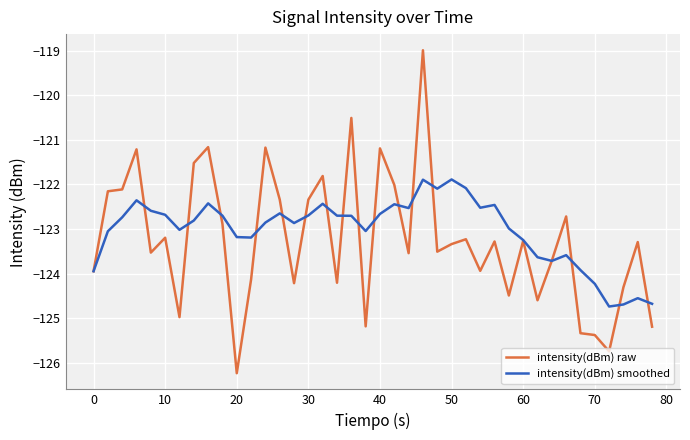

How many lines are shown in the chart?

2